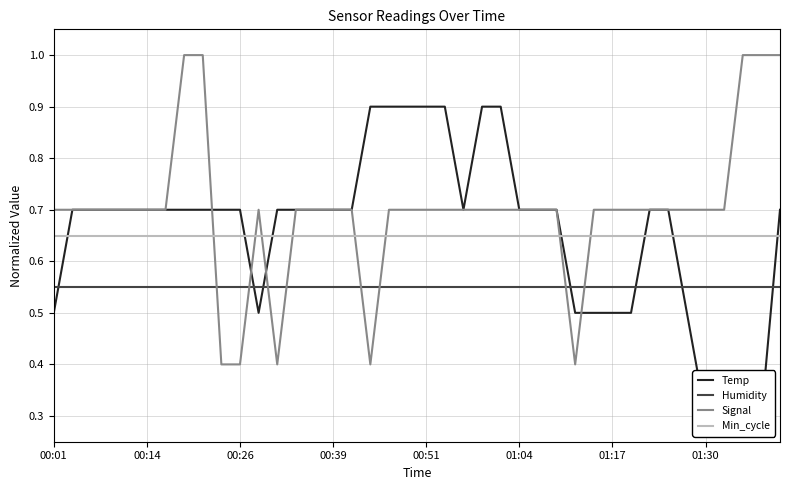

Reading left to right, extract all data points from this chart.

Temp: 0.5	0.7	0.7	0.7	0.7	0.7	0.7	0.7	0.7	0.7	0.7	0.5	0.7	0.7	0.7	0.7	0.7	0.9	0.9	0.9	0.9	0.9	0.7	0.9	0.9	0.7	0.7	0.7	0.5	0.5	0.5	0.5	0.7	0.7	0.5	0.3	0.3	0.3	0.3	0.7
Humidity: 0.6	0.6	0.6	0.6	0.6	0.6	0.6	0.6	0.6	0.6	0.6	0.6	0.6	0.6	0.6	0.6	0.6	0.6	0.6	0.6	0.6	0.6	0.6	0.6	0.6	0.6	0.6	0.6	0.6	0.6	0.6	0.6	0.6	0.6	0.6	0.6	0.6	0.6	0.6	0.6
Signal: 0.7	0.7	0.7	0.7	0.7	0.7	0.7	1.0	1.0	0.4	0.4	0.7	0.4	0.7	0.7	0.7	0.7	0.4	0.7	0.7	0.7	0.7	0.7	0.7	0.7	0.7	0.7	0.7	0.4	0.7	0.7	0.7	0.7	0.7	0.7	0.7	0.7	1.0	1.0	1.0
Min_cycle: 0.7	0.7	0.7	0.7	0.7	0.7	0.7	0.7	0.7	0.7	0.7	0.7	0.7	0.7	0.7	0.7	0.7	0.7	0.7	0.7	0.7	0.7	0.7	0.7	0.7	0.7	0.7	0.7	0.7	0.7	0.7	0.7	0.7	0.7	0.7	0.7	0.7	0.7	0.7	0.7